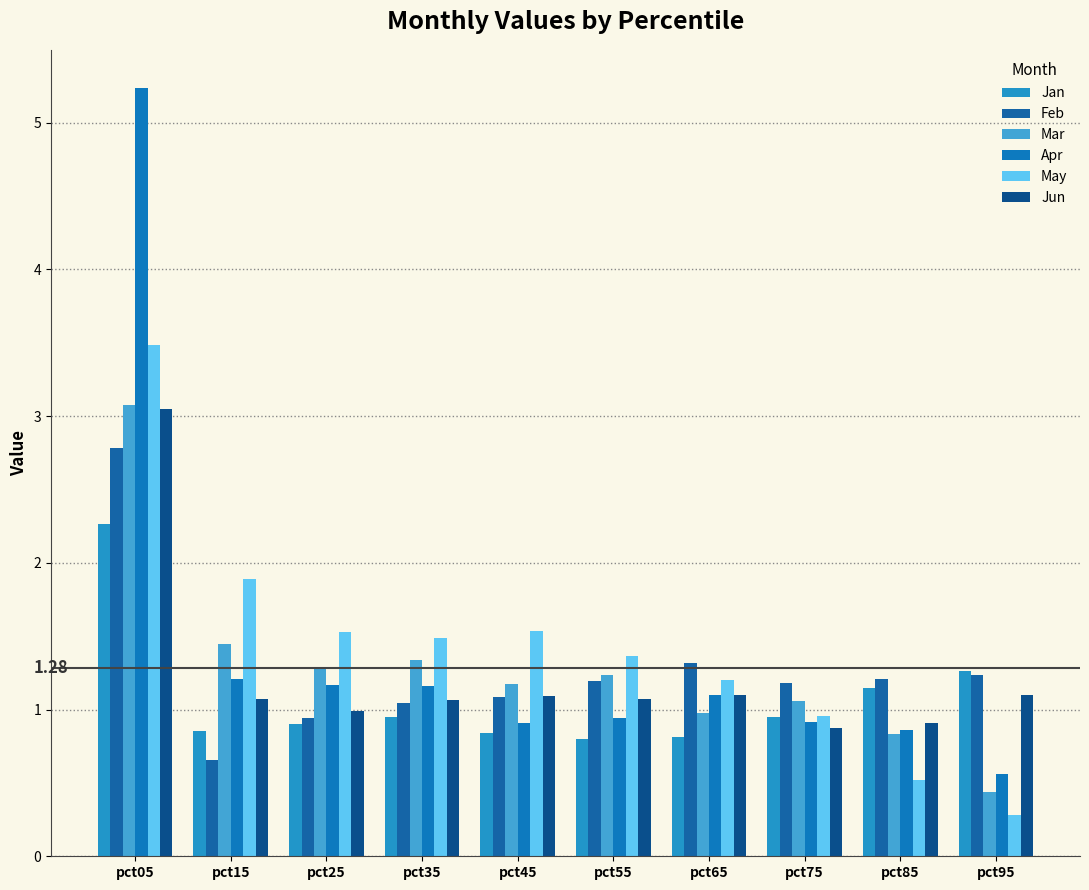

True or false: Jan has a value of 2.3 at pct05.

True